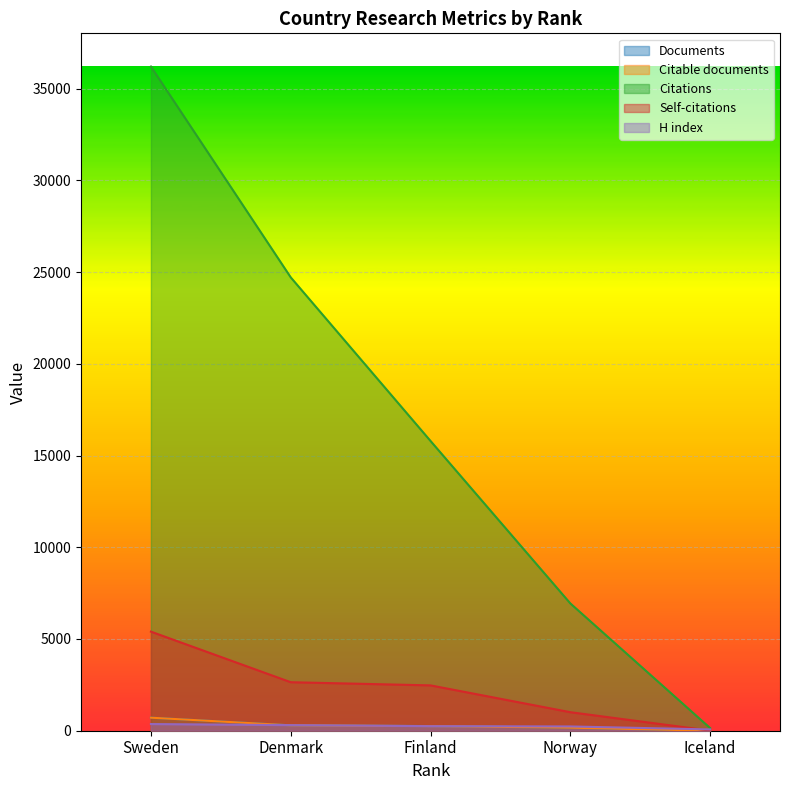

Between which two adjacent categories do H index and Self-citations first intersect?

Norway and Iceland